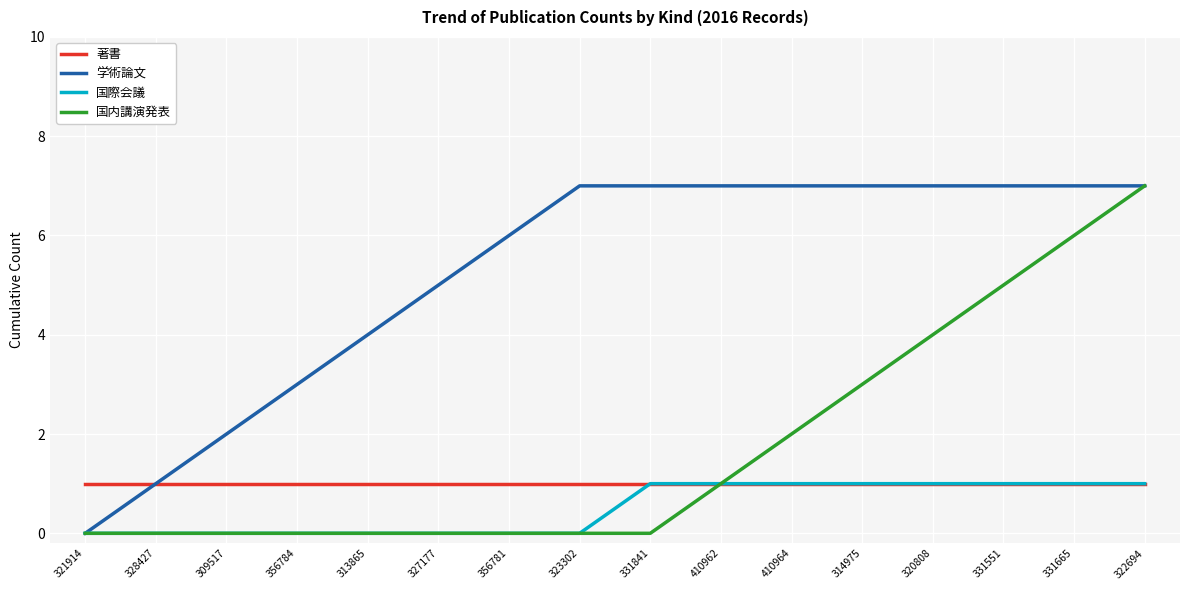

The 国内講演発表 series shows 5 at 331551. True or false?

True